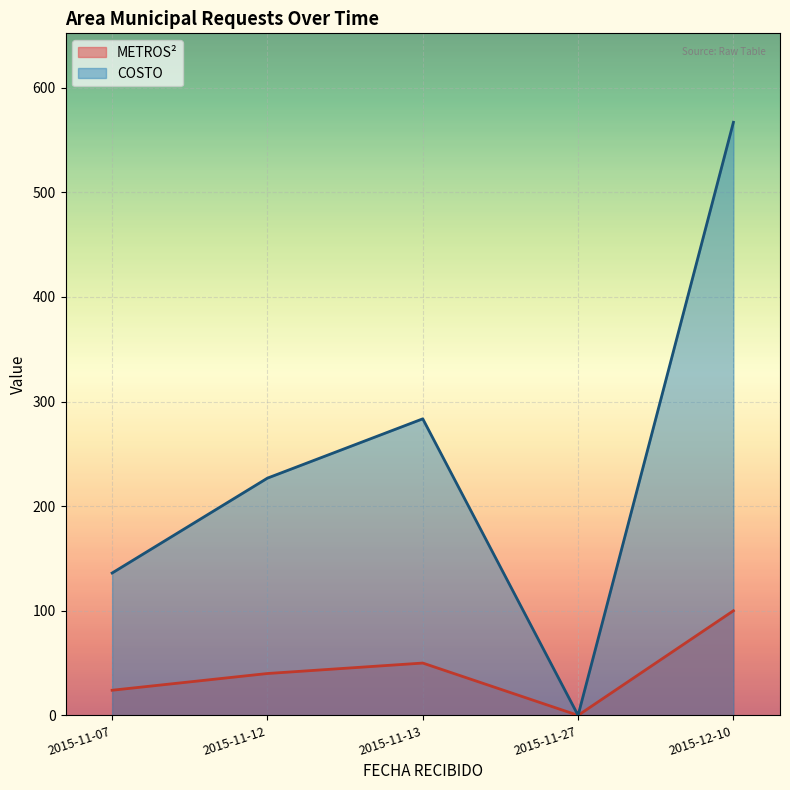

How many lines are shown in the chart?

2